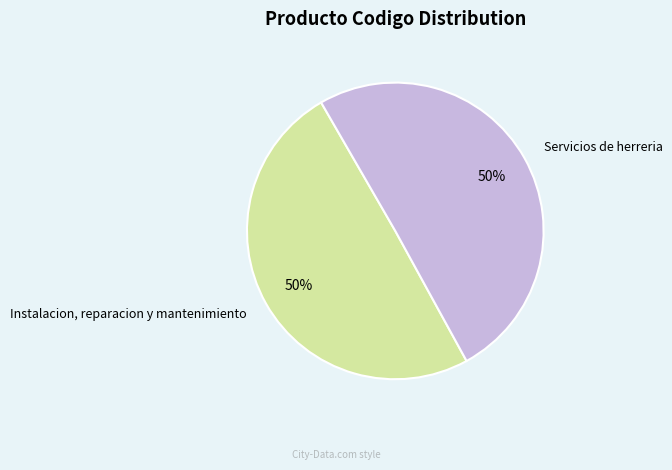

To the nearest percent, what percentage of the pie is Instalacion, reparacion y mantenimiento?

50%